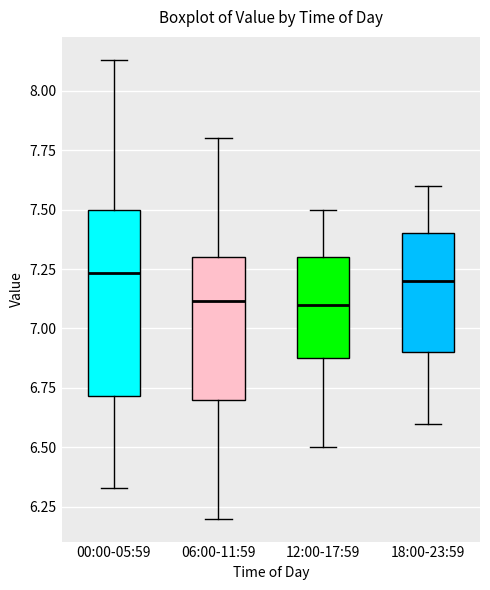

Reading left to right, transcribe this box plot: for each box, give where its median line is, the range the box spans, and where its two whiskers end, as read against the y-axis. The values are not printed on the chart, so give them approximately, as read against the axis.

00:00-05:59: median 7.25, box 6.70 to 7.50, whiskers 6.35 to 8.15
06:00-11:59: median 7.10, box 6.70 to 7.30, whiskers 6.20 to 7.80
12:00-17:59: median 7.10, box 6.90 to 7.30, whiskers 6.50 to 7.50
18:00-23:59: median 7.20, box 6.90 to 7.40, whiskers 6.60 to 7.60